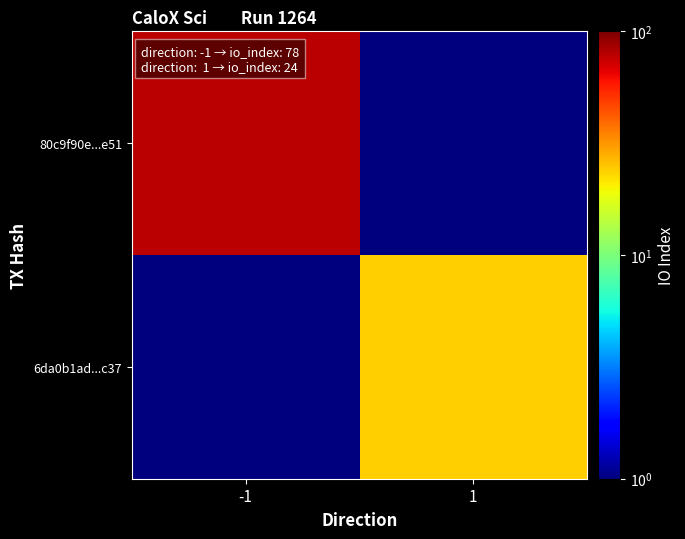

Which label corresponds to the largest value in the chart?

-1